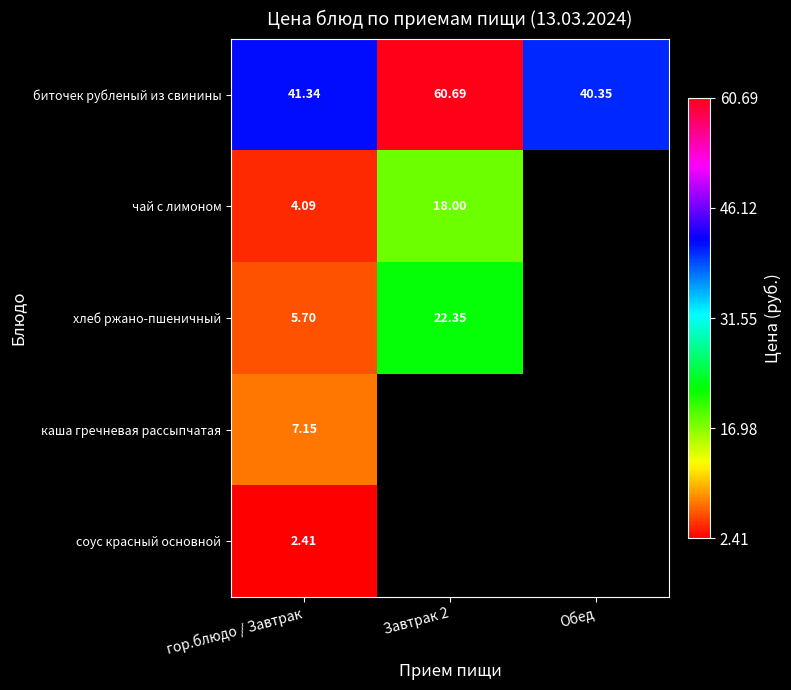

Count the number of categories in the chart.

3